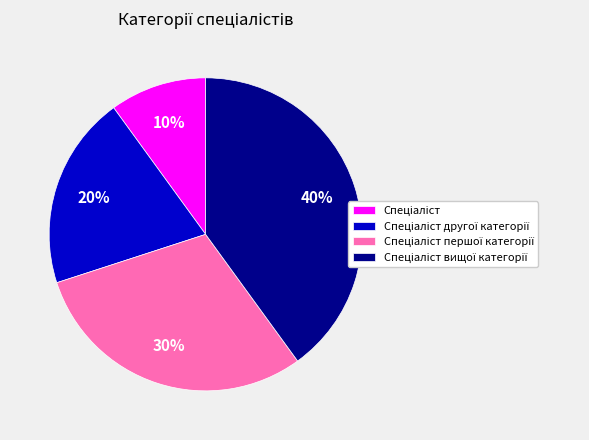

Does any single category account for the majority?

No